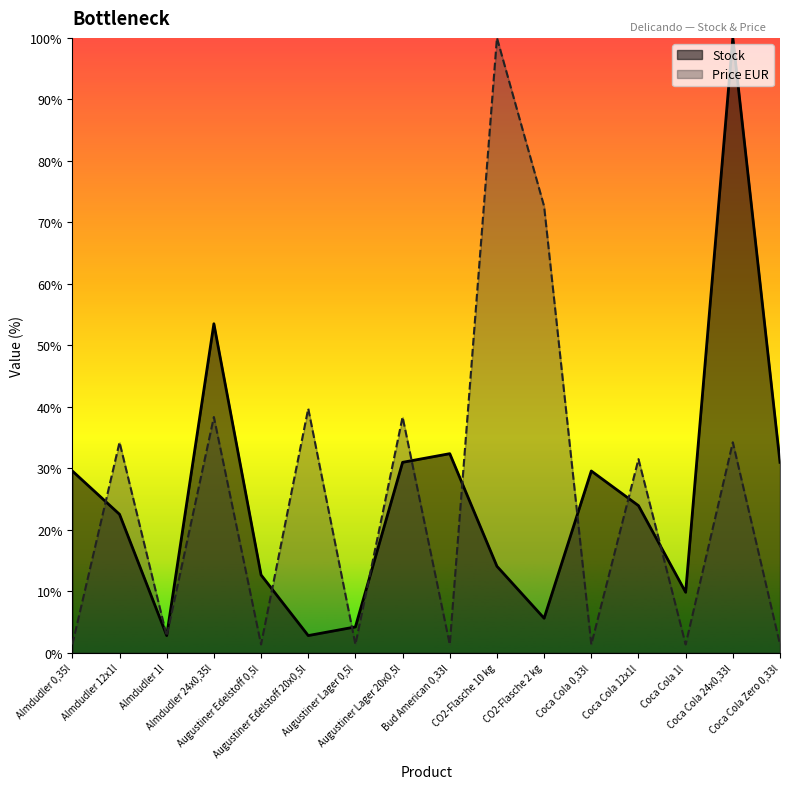

What is the total value across all series at Augustiner Lager 0,5l?

5.6